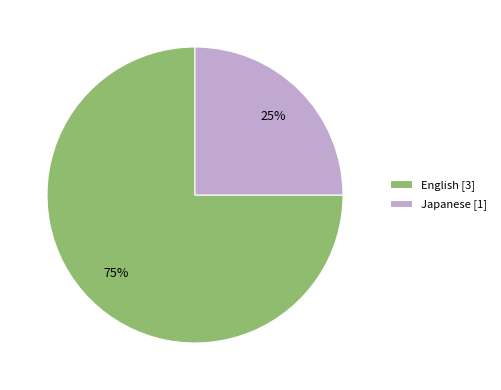

How many slices are in this pie chart?

2